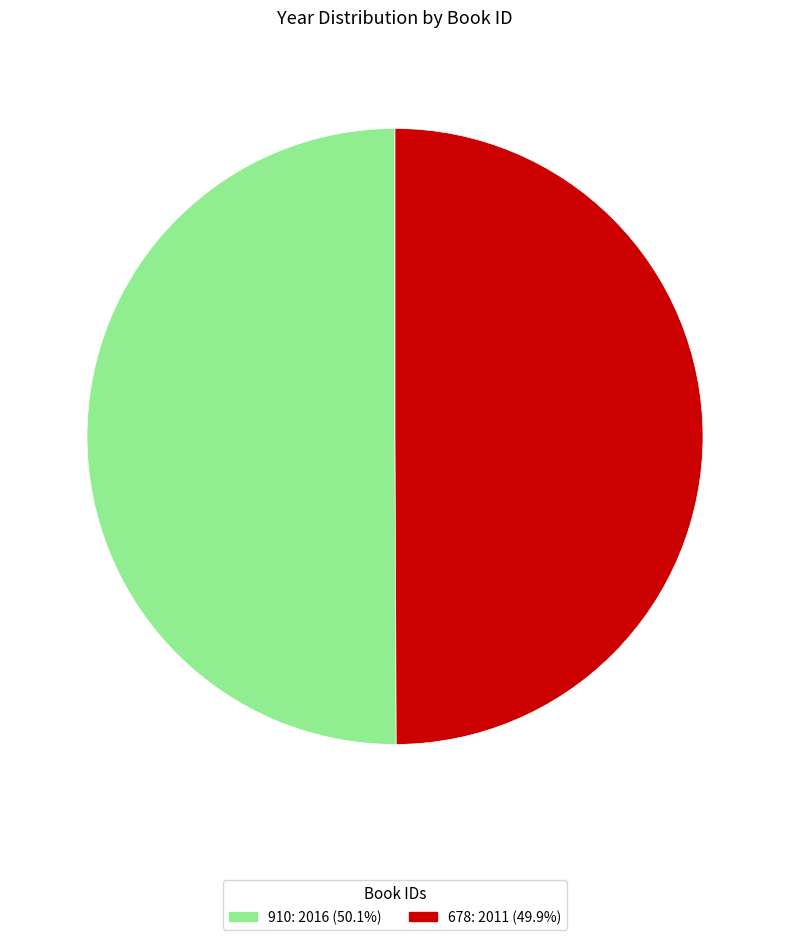

Is the sum of 678 and 910 greater than half?

Yes